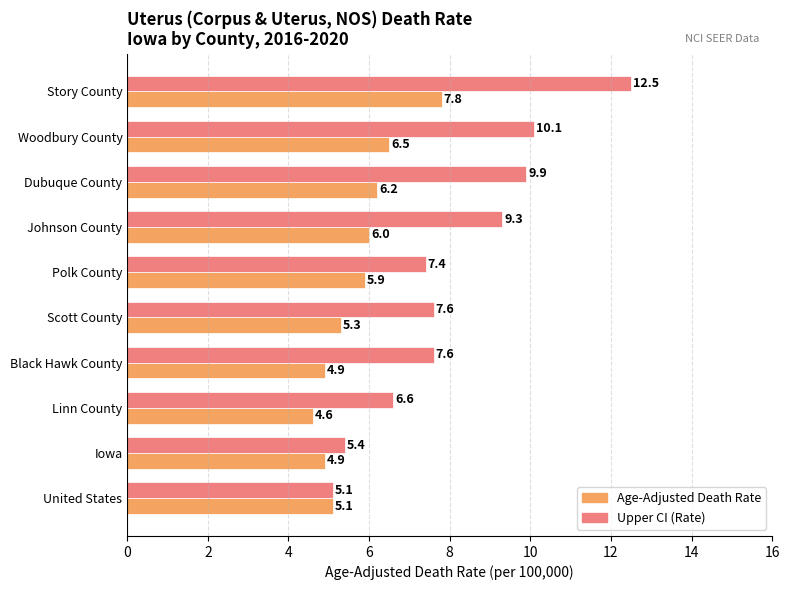

Where is Age-Adjusted Death Rate nearest to the value 6?

Johnson County